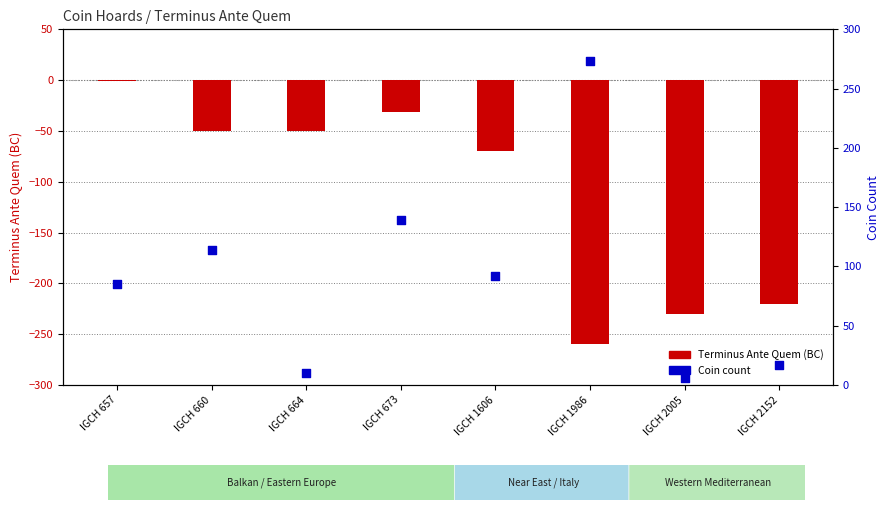

Is the value of Terminus Ante Quem at IGCH 1606 greater than the value of Coin Count at IGCH 2152?

No